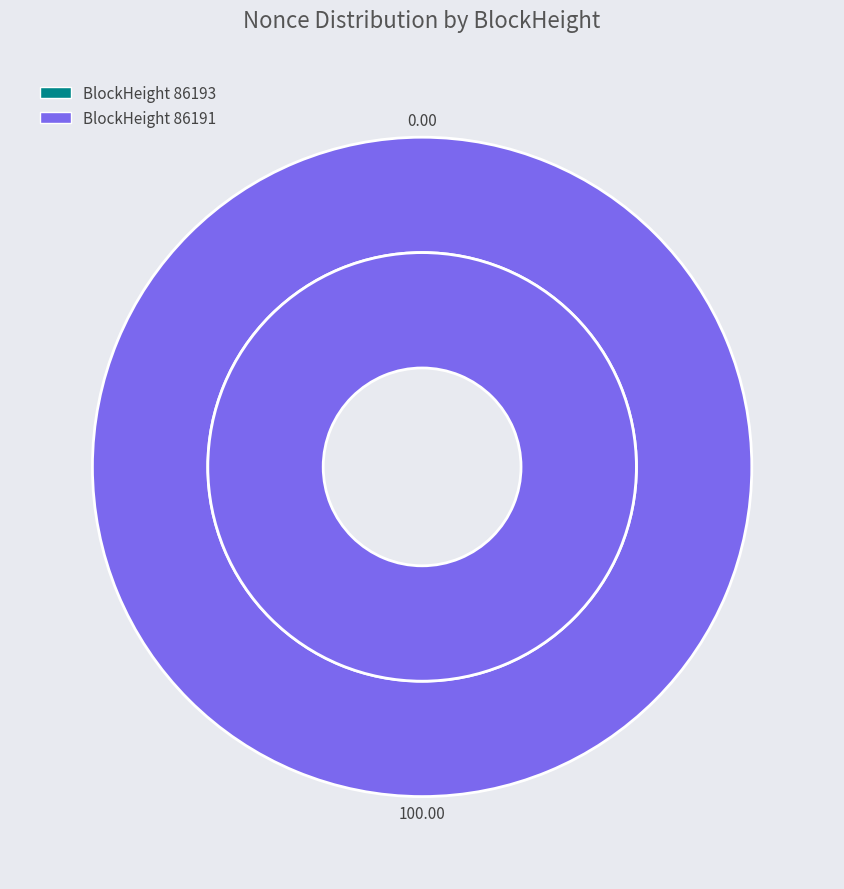

What percentage do 86191 and 86193 together represent?

100.0%